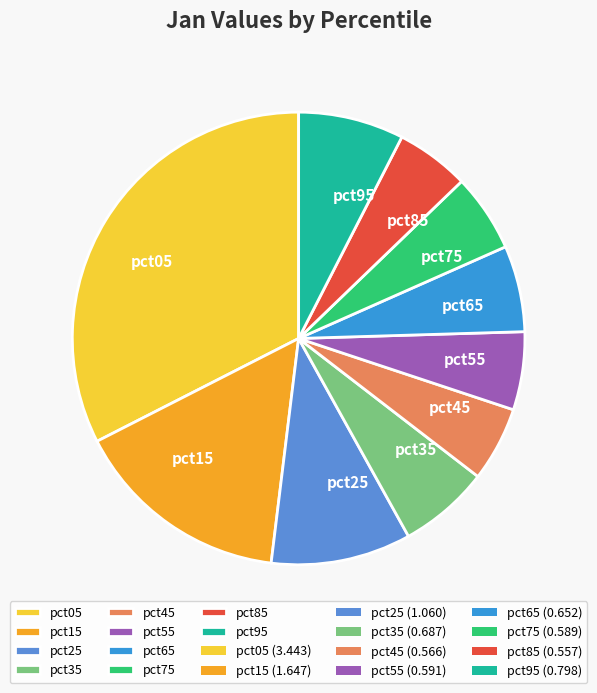

Does any single category account for the majority?

No